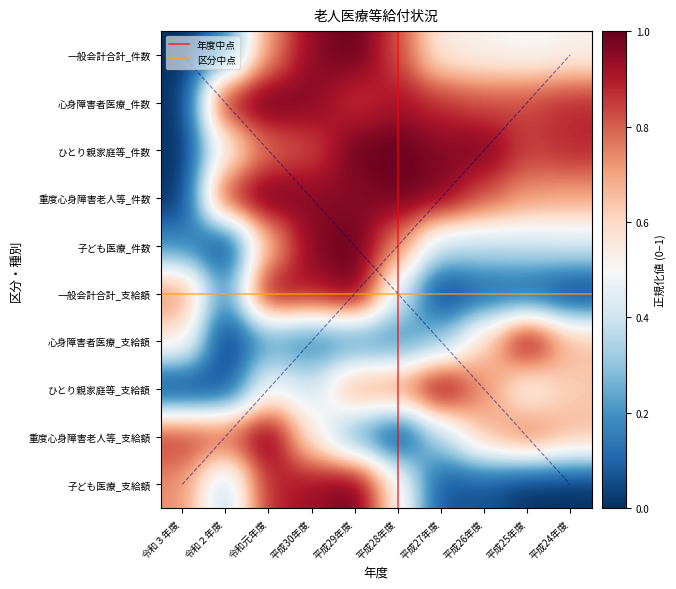

Which series has the largest range (max minus min)?

一般会計合計_件数